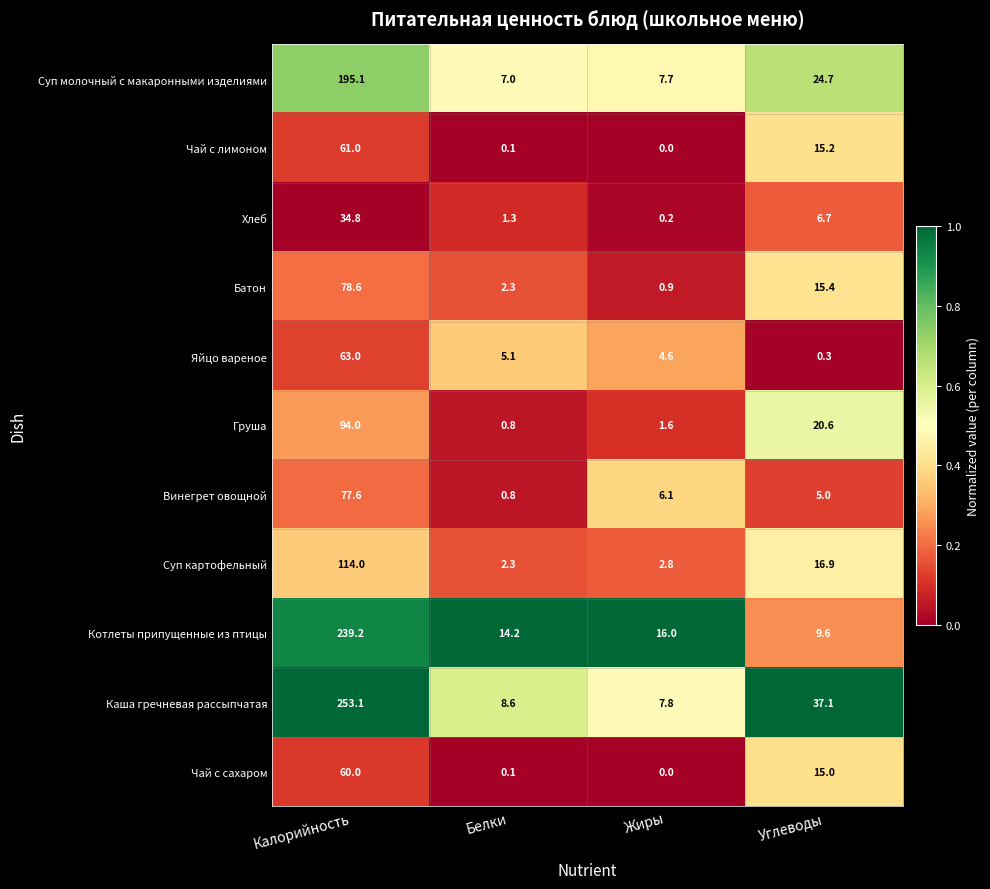

What is the spread (max minus min) of values at Жиры?

16.0